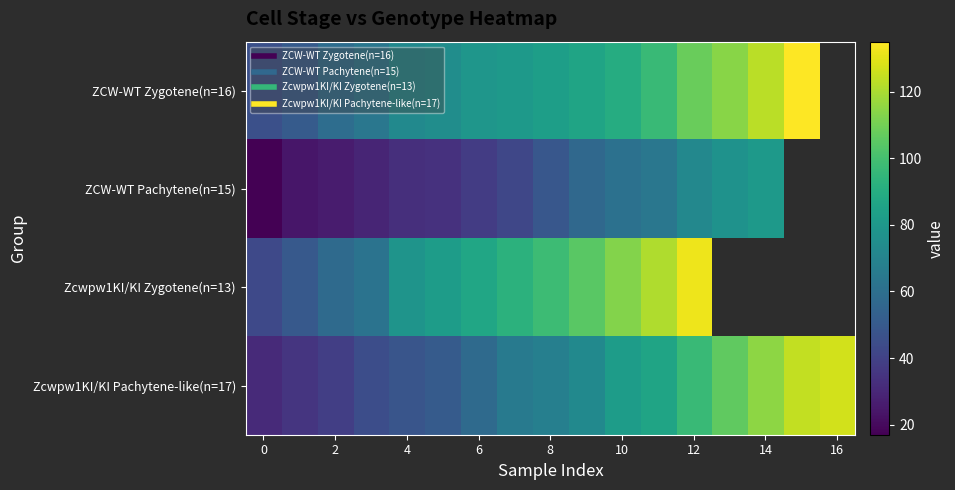

What is the spread (max minus min) of values at 2?

33.0